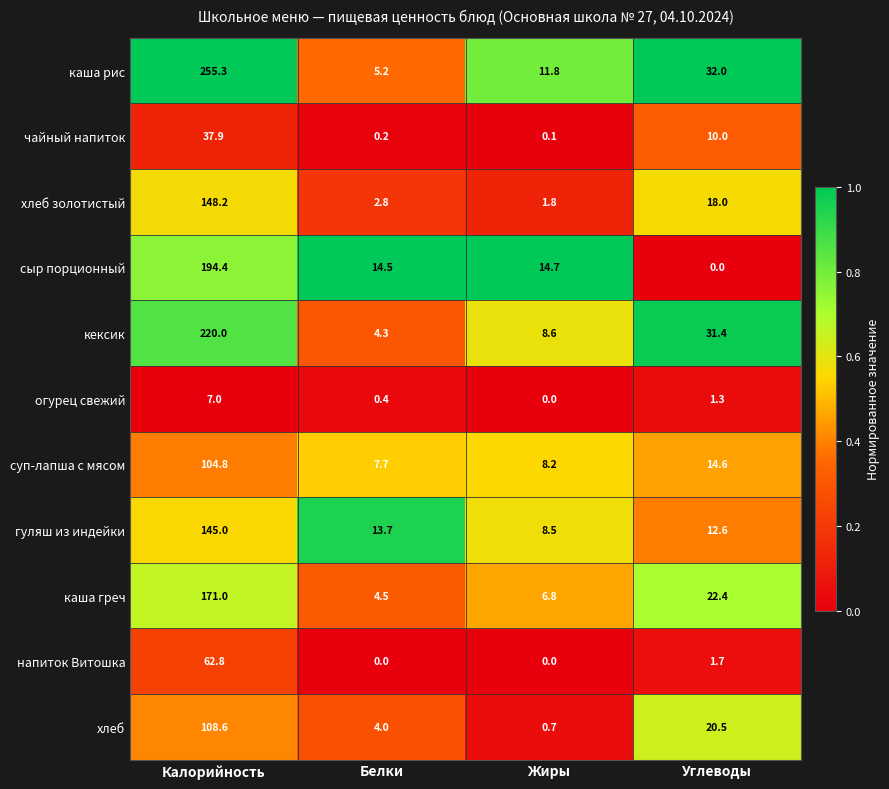

The чайный напиток series shows 37.9 at Калорийность. True or false?

True